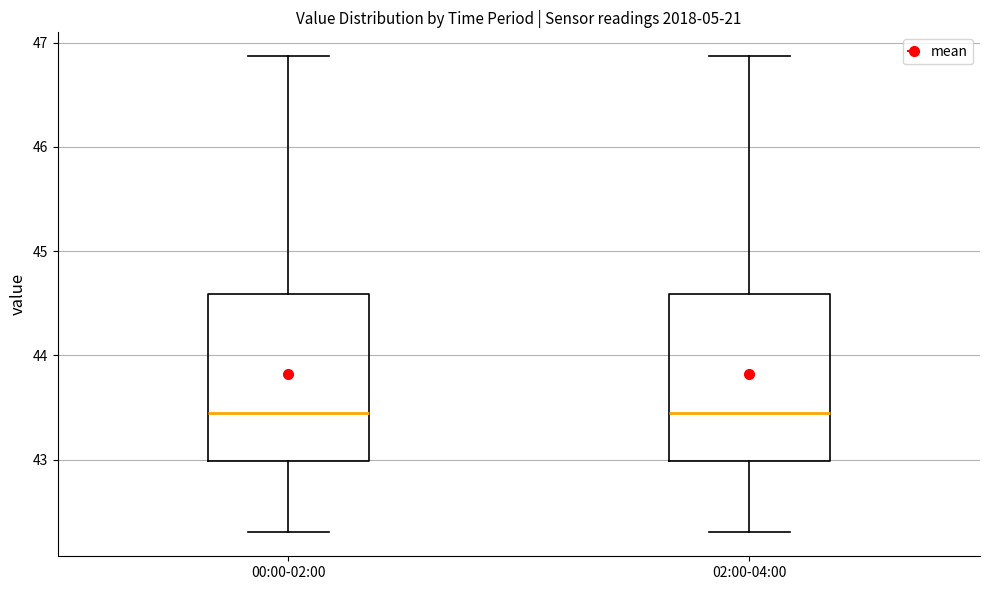

Where does the upper whisker of the box for 02:00-04:00 end on the y-axis? The values are not printed on the chart, so give them approximately, as read against the axis.

46.9